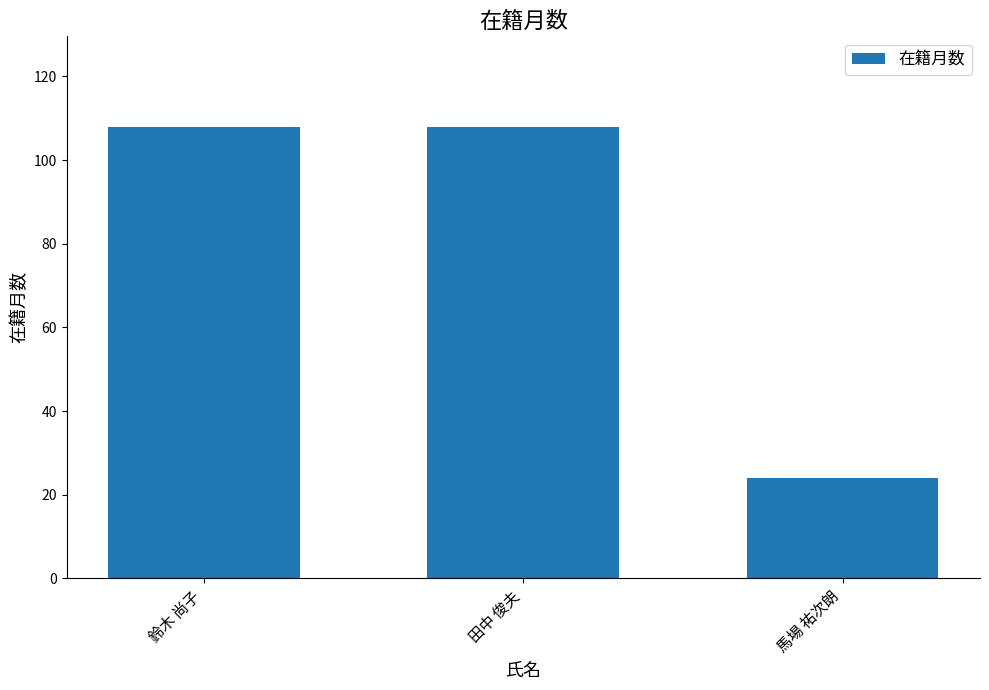

Reading right to left, extract all data points from this chart.

馬場 祐次朗=24	田中 俊夫=108	鈴木 尚子=108